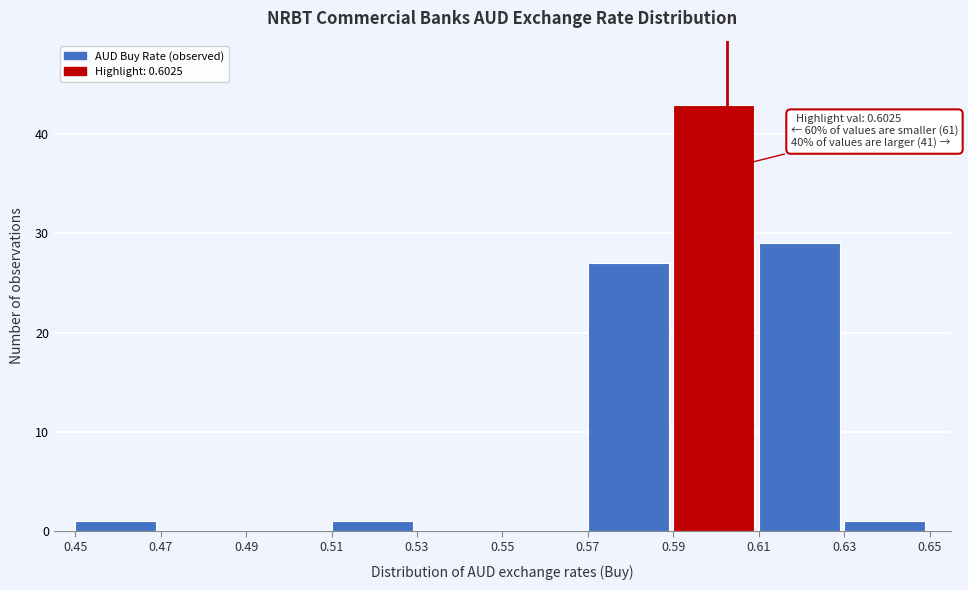

Over which range of the x-axis is the bar tallest?

0.59 to 0.61